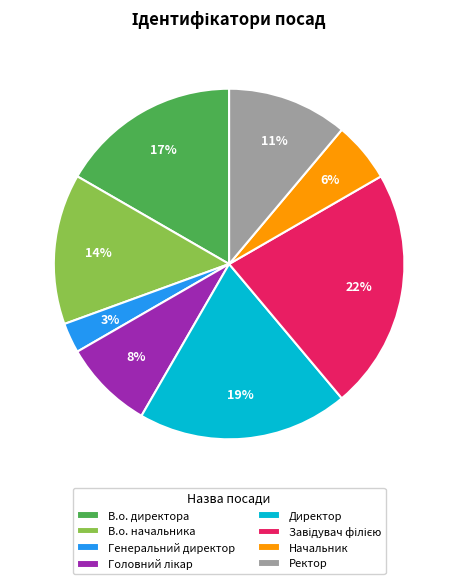

Combined, do Начальник and Генеральний директор account for over 50%?

No